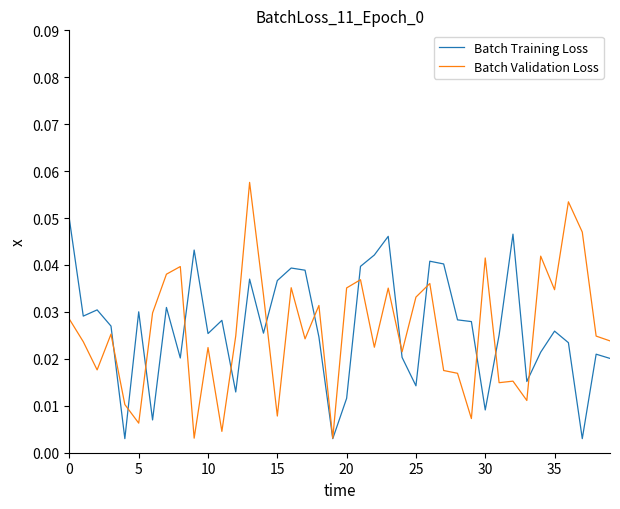

Is this an area chart (filled region under the line)?

No